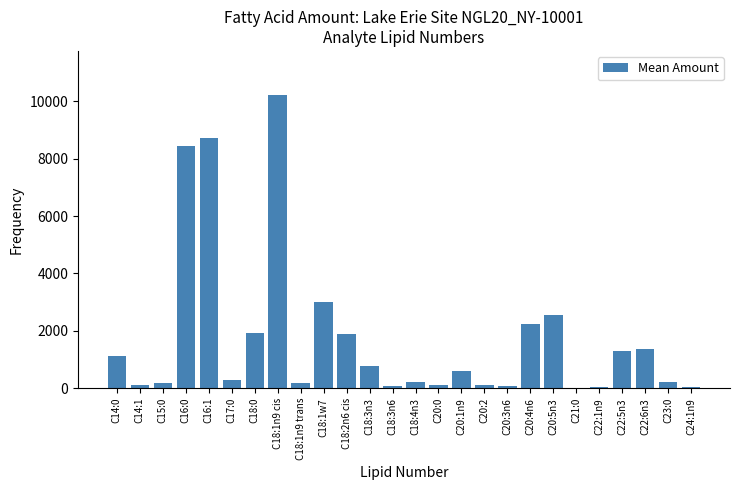

Where is the data nearest to the value 5122?

C18:1w7